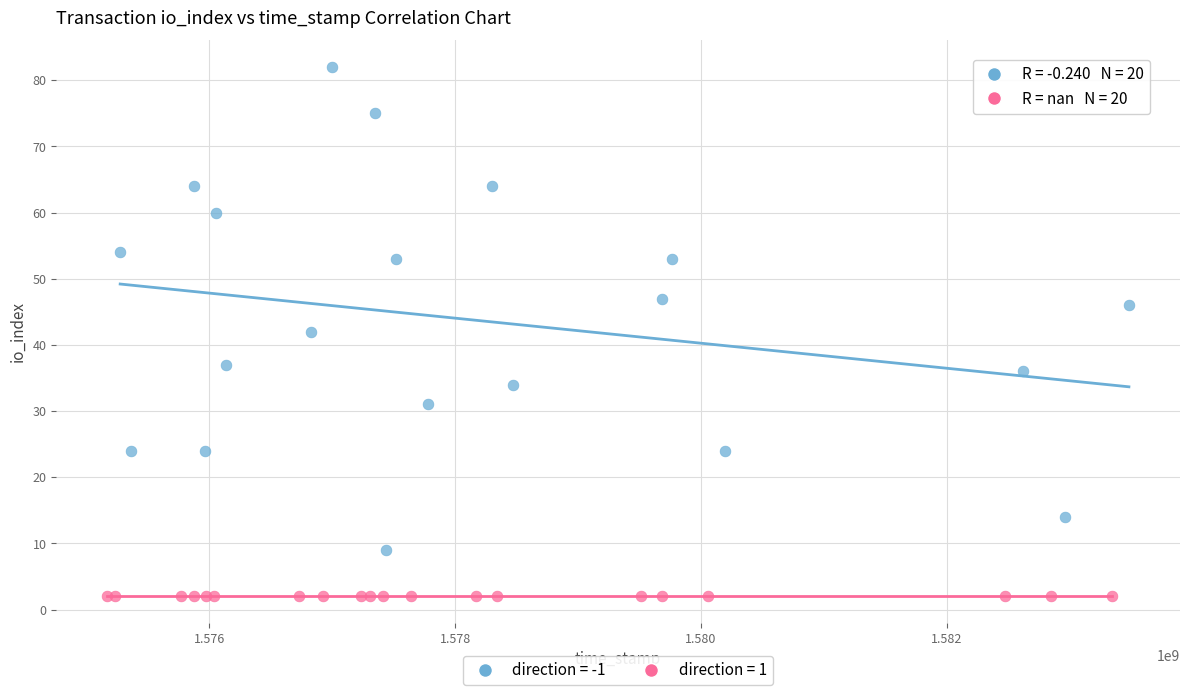

What are all the series names shown in the legend?

direction = -1, direction = 1